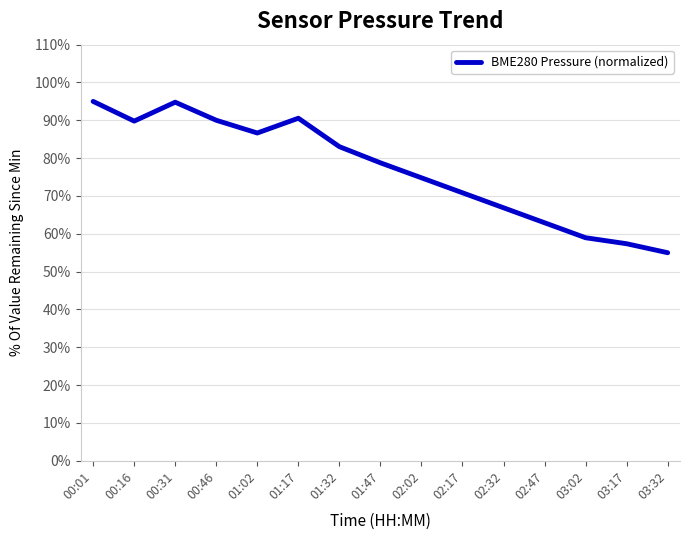

Is it true that the value at 02:47 is 43.2?

False